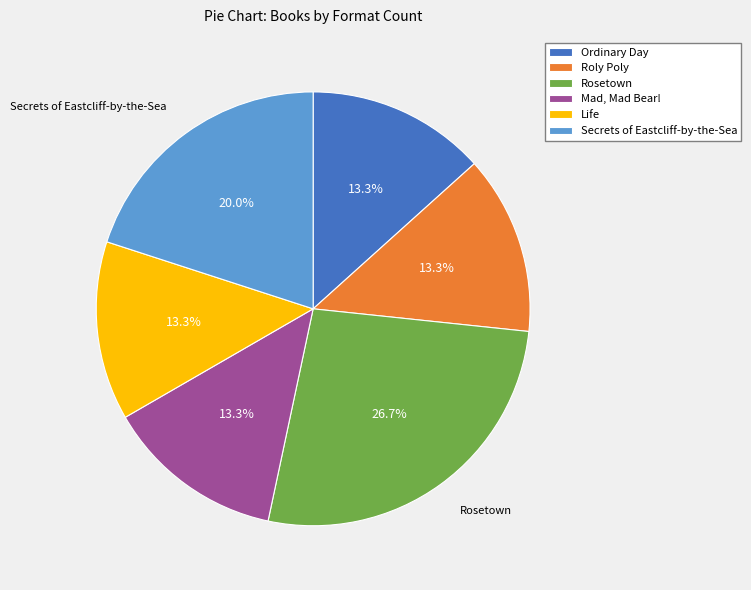

Which slice is the largest?

Rosetown